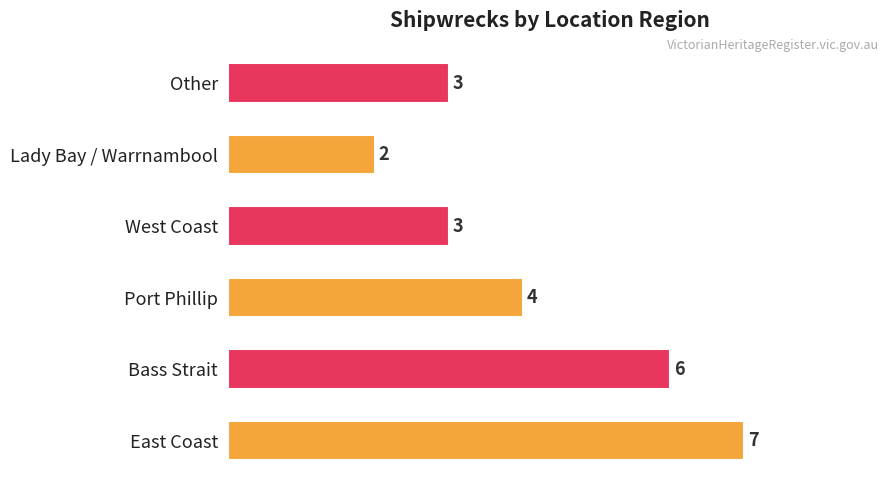

Reading bottom to top, extract all data points from this chart.

7	6	4	3	2	3